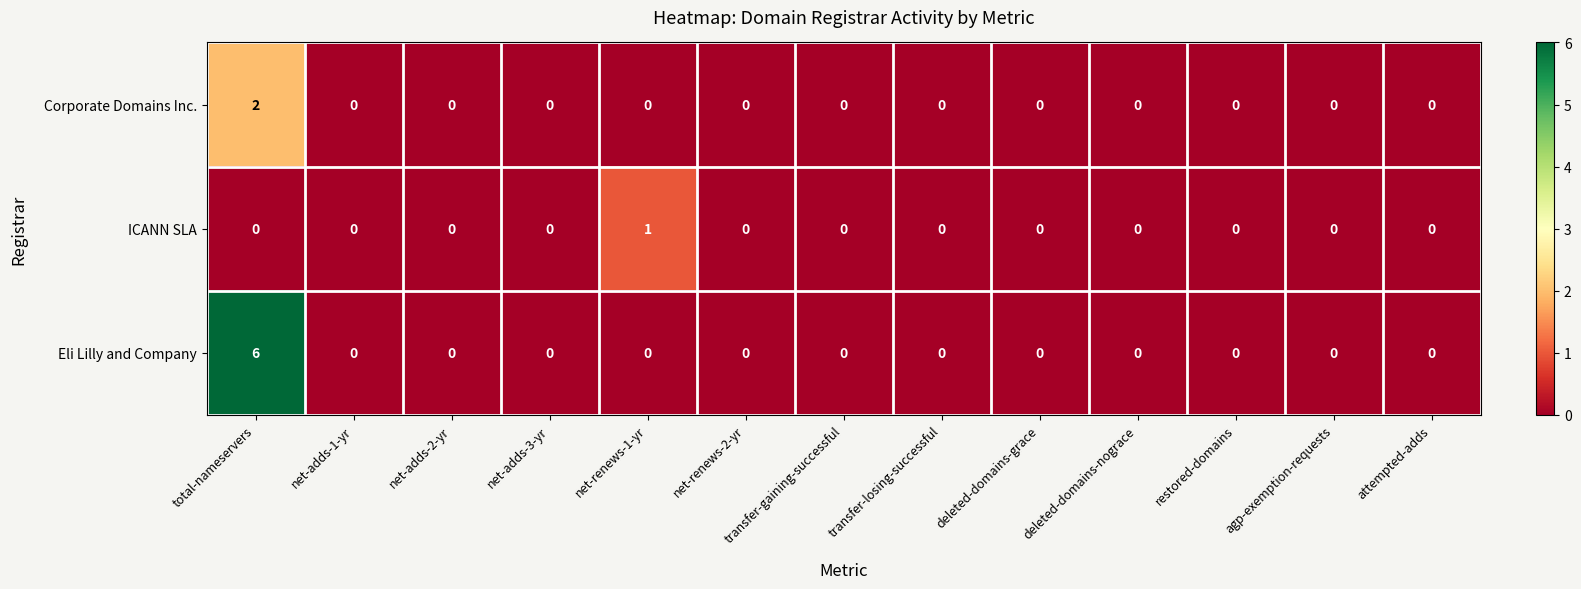

True or false: Eli Lilly and Company has a value of -2 at deleted-domains-nograce.

False